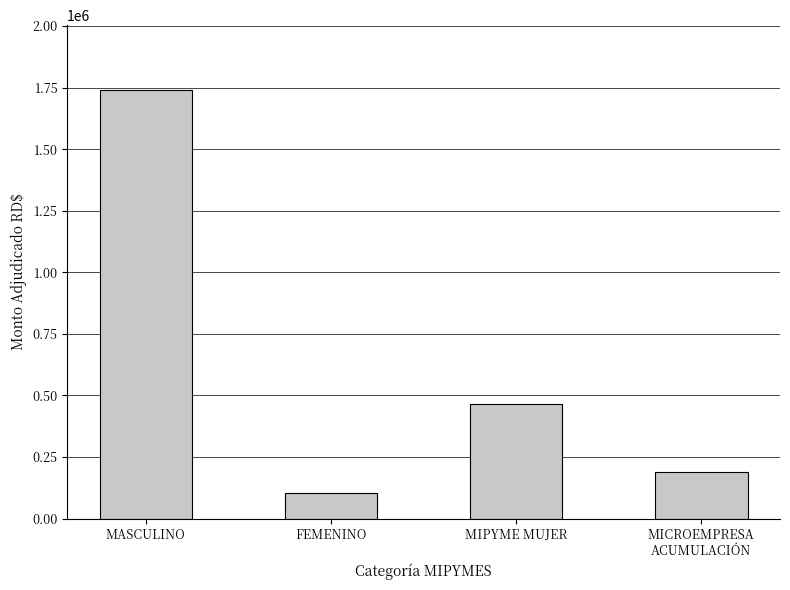

What is the maximum value shown in the chart?

1742405.4